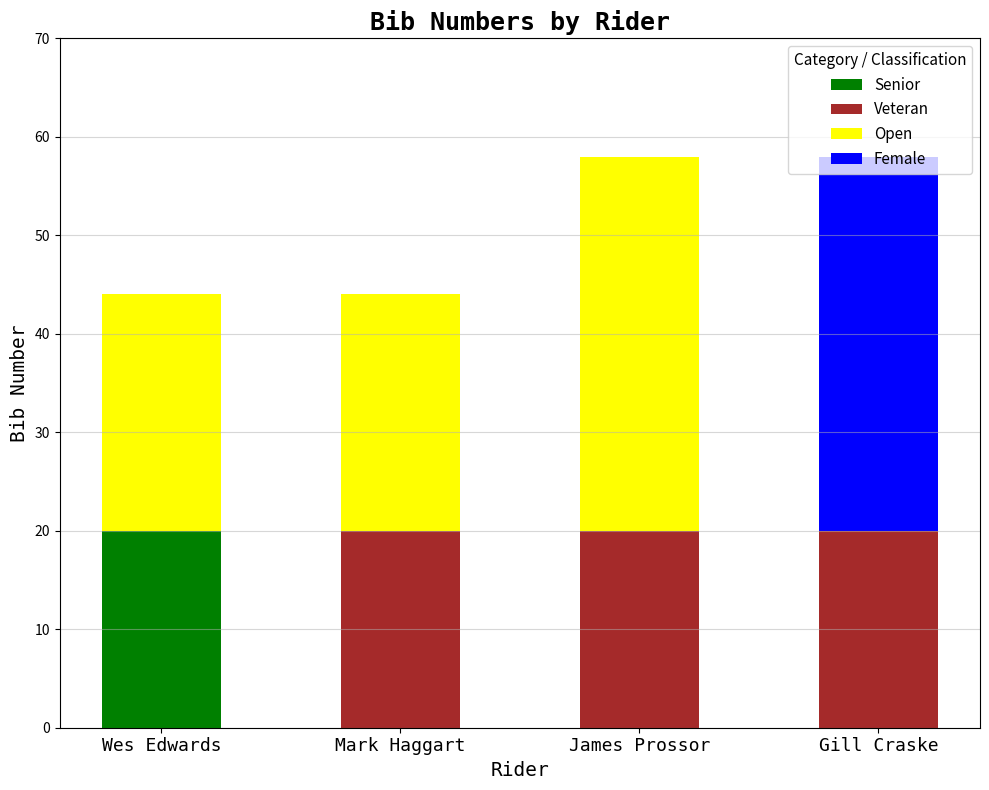

Reading left to right, extract all data points from this chart.

44	44	58	58